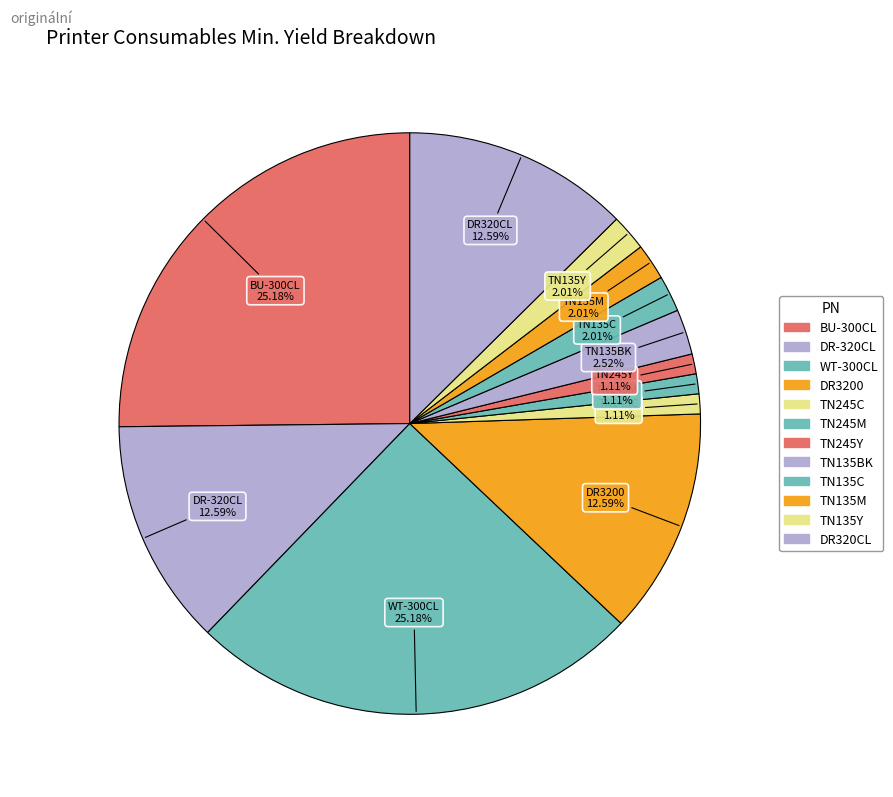

Which has a higher value, DR-320CL or TN245M?

DR-320CL